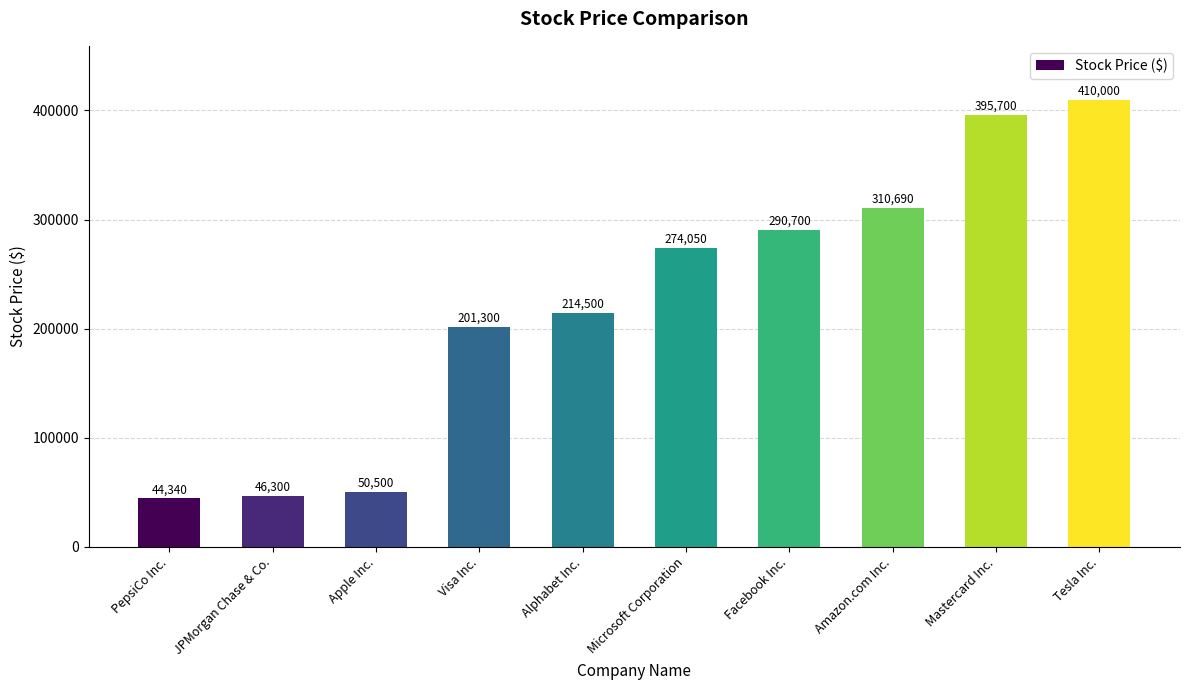

Which category has the lowest value across all series?

PepsiCo Inc.